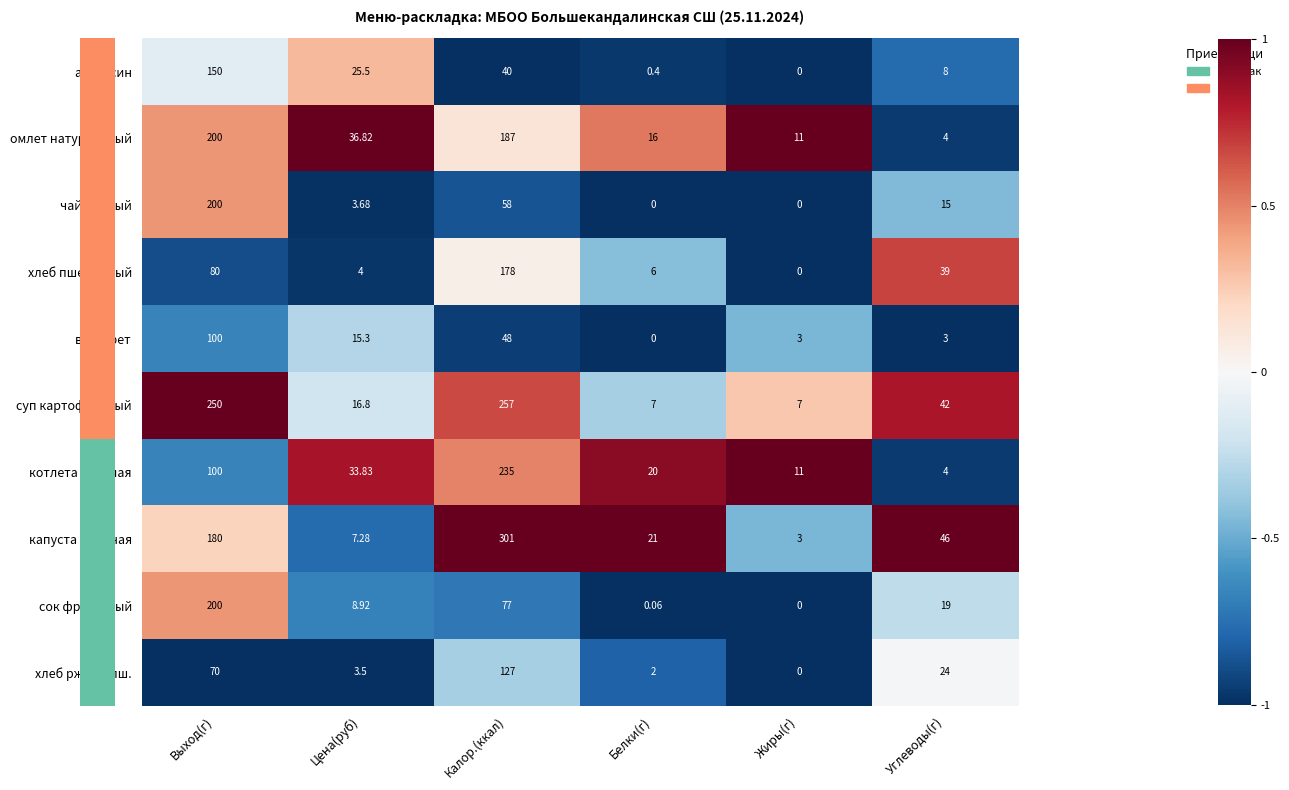

What is the difference between the highest and lowest values at Углеводы(г)?

43.0